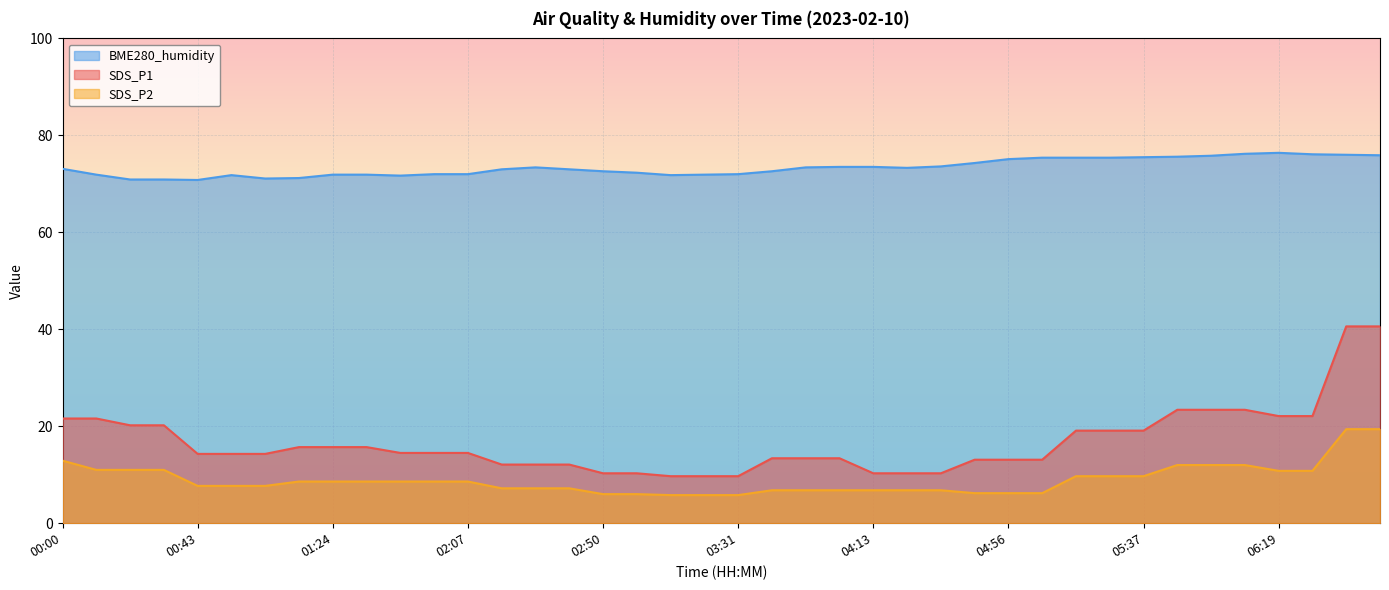

Reading left to right, what are all the values shown in this chart?

BME280_humidity: 73.1	71.9	70.9	70.9	70.8	71.8	71.1	71.2	71.9	71.9	71.7	72.0	72.0	73.0	73.4	73.0	72.6	72.3	71.8	71.9	72.0	72.6	73.4	73.5	73.5	73.3	73.6	74.3	75.1	75.4	75.4	75.4	75.5	75.6	75.8	76.2	76.4	76.1	76.0	75.9
SDS_P1: 21.6	21.6	20.2	20.2	14.3	14.3	14.3	15.7	15.7	15.7	14.5	14.5	14.5	12.1	12.1	12.1	10.3	10.3	9.7	9.7	9.7	13.4	13.4	13.4	10.3	10.3	10.3	13.1	13.1	13.1	19.1	19.1	19.1	23.4	23.4	23.4	22.1	22.1	40.6	40.6
SDS_P2: 12.9	11.0	11.0	11.0	7.7	7.7	7.7	8.6	8.6	8.6	8.6	8.6	8.6	7.2	7.2	7.2	6.0	6.0	5.8	5.8	5.8	6.8	6.8	6.8	6.8	6.8	6.8	6.2	6.2	6.2	9.7	9.7	9.7	12.0	12.0	12.0	10.8	10.8	19.4	19.4